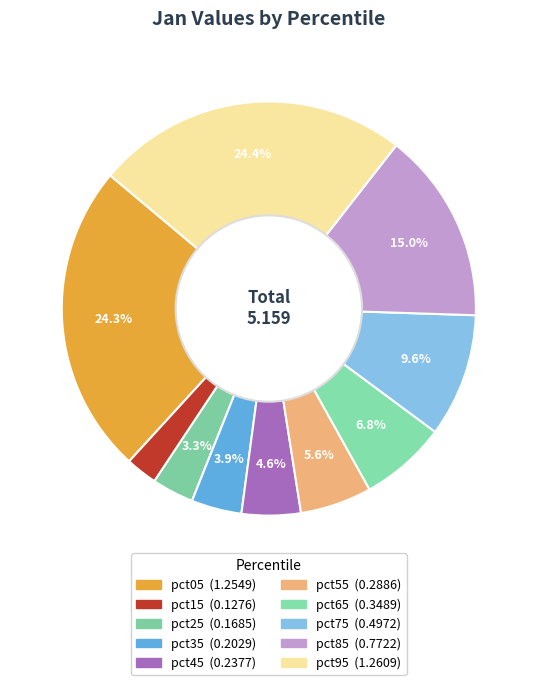

To the nearest percent, what portion does pct55 represent?

6%